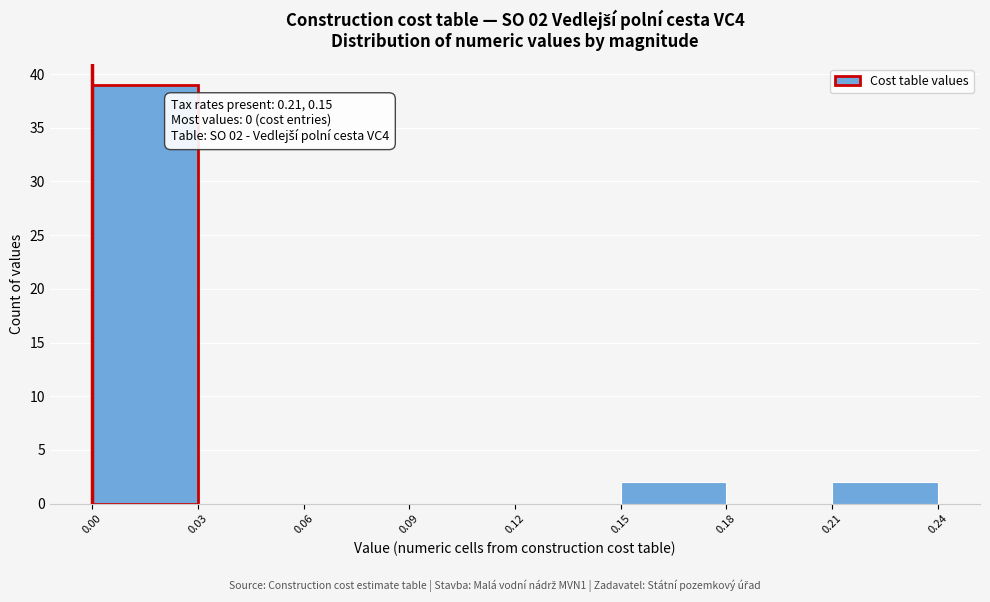

Which range on the x-axis has the tallest bar?

0.00 to 0.03